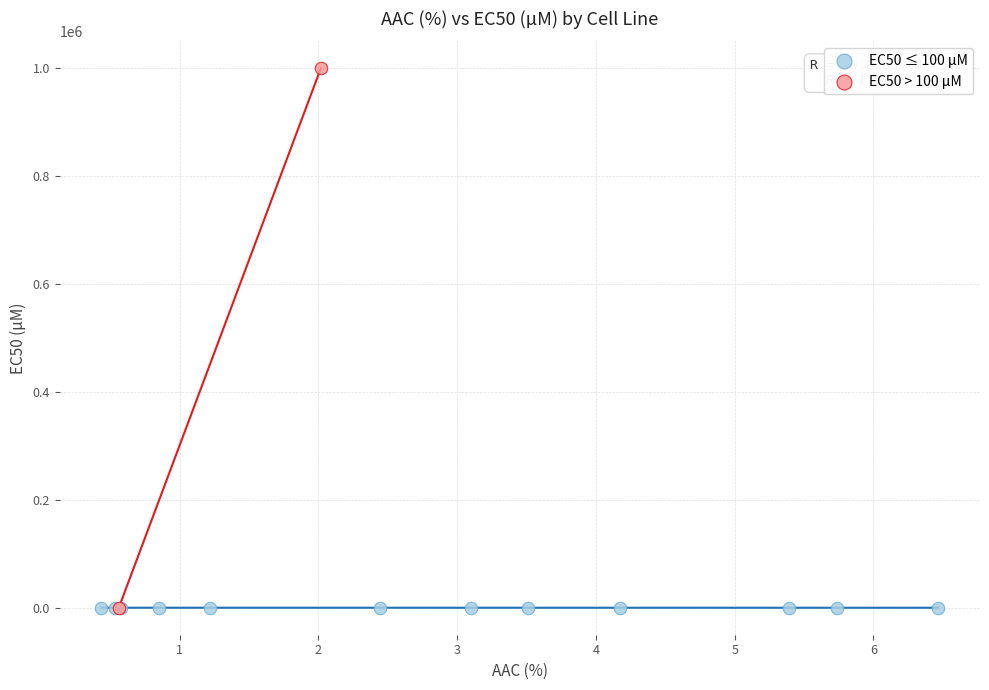

Which series reaches the maximum Y coordinate?

EC50 > 100 µM